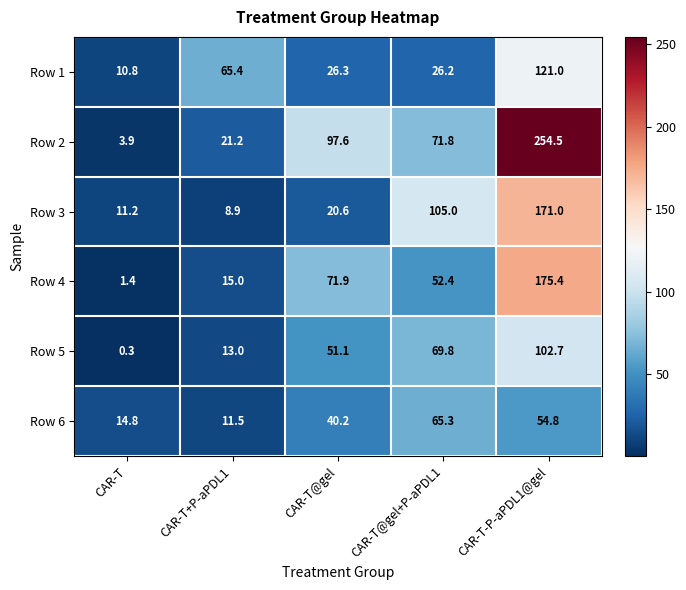

Between CAR-T+P-aPDL1 and CAR-T@gel, which series saw the biggest shift?

Row 2